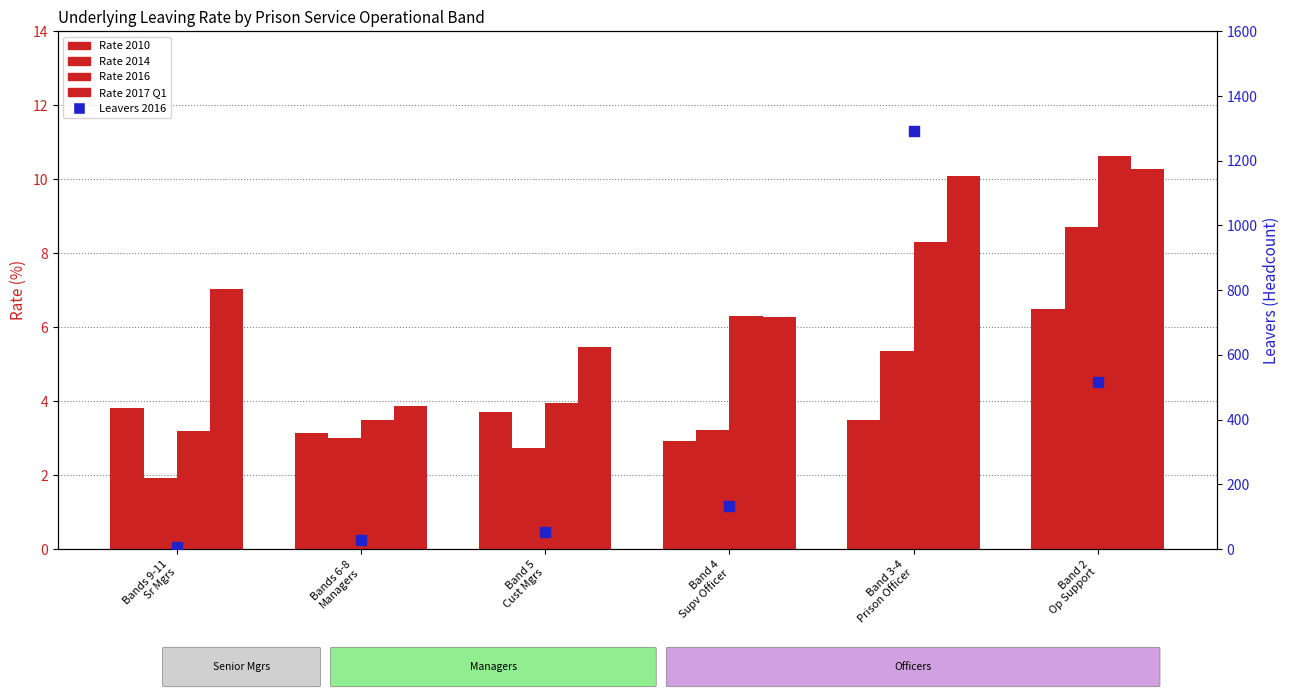

Which series contains the lowest Y value?

Rate 2014